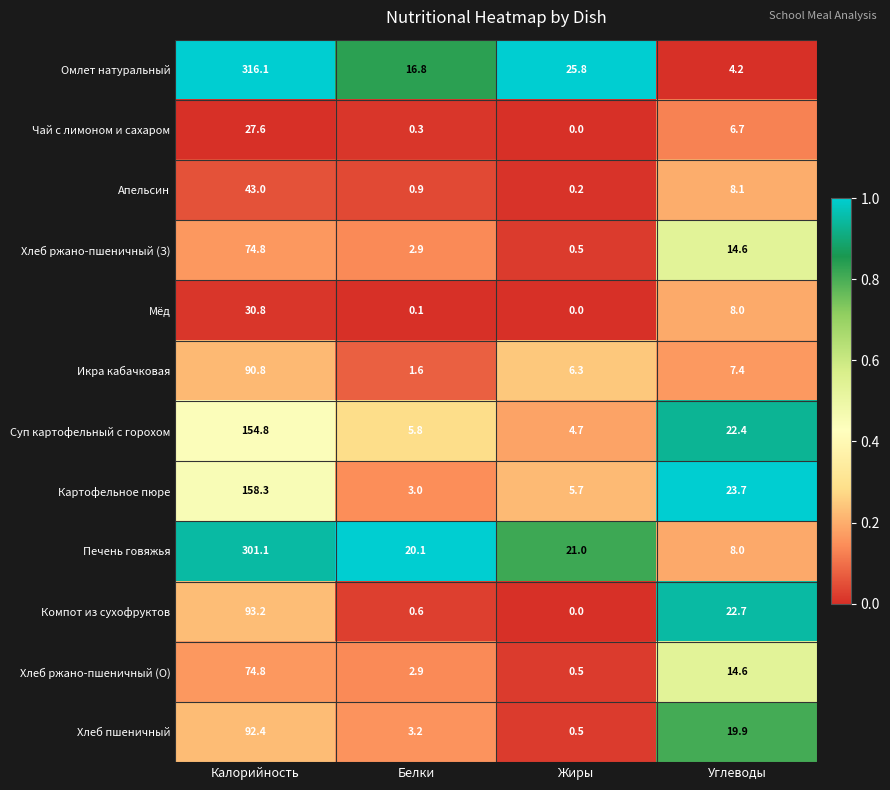

Is the value of Хлеб ржано-пшеничный (З) at Жиры greater than the value of Хлеб ржано-пшеничный (О) at Углеводы?

No